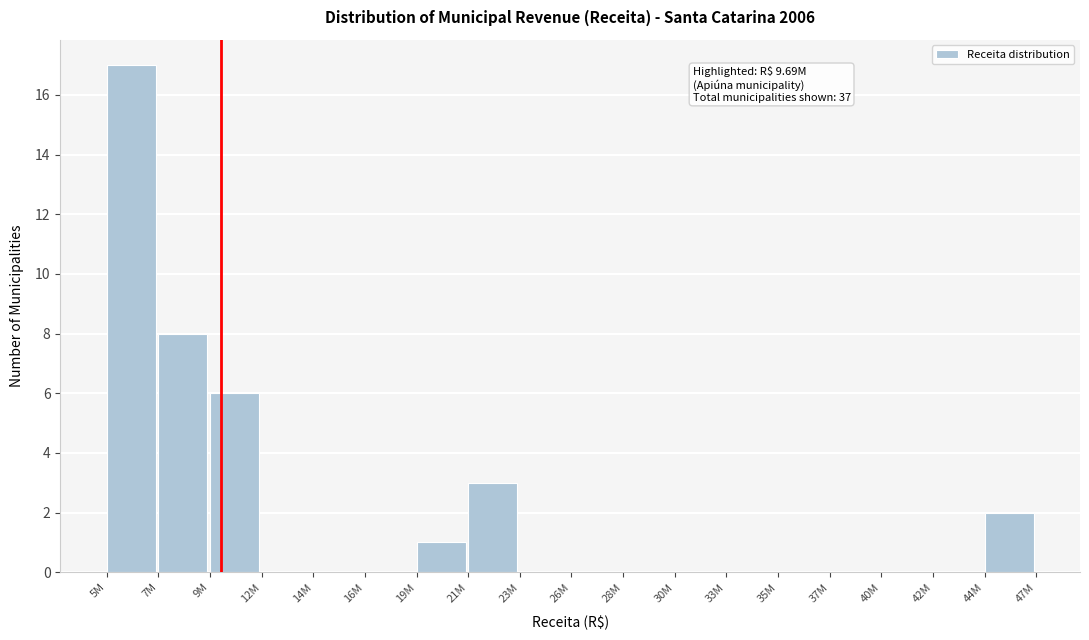

Reading right to left, extract all data points from this chart.

44M=2	42M=0	40M=0	37M=0	35M=0	33M=0	30M=0	28M=0	26M=0	23M=0	21M=3	19M=1	16M=0	14M=0	12M=0	9M=6	7M=8	5M=17